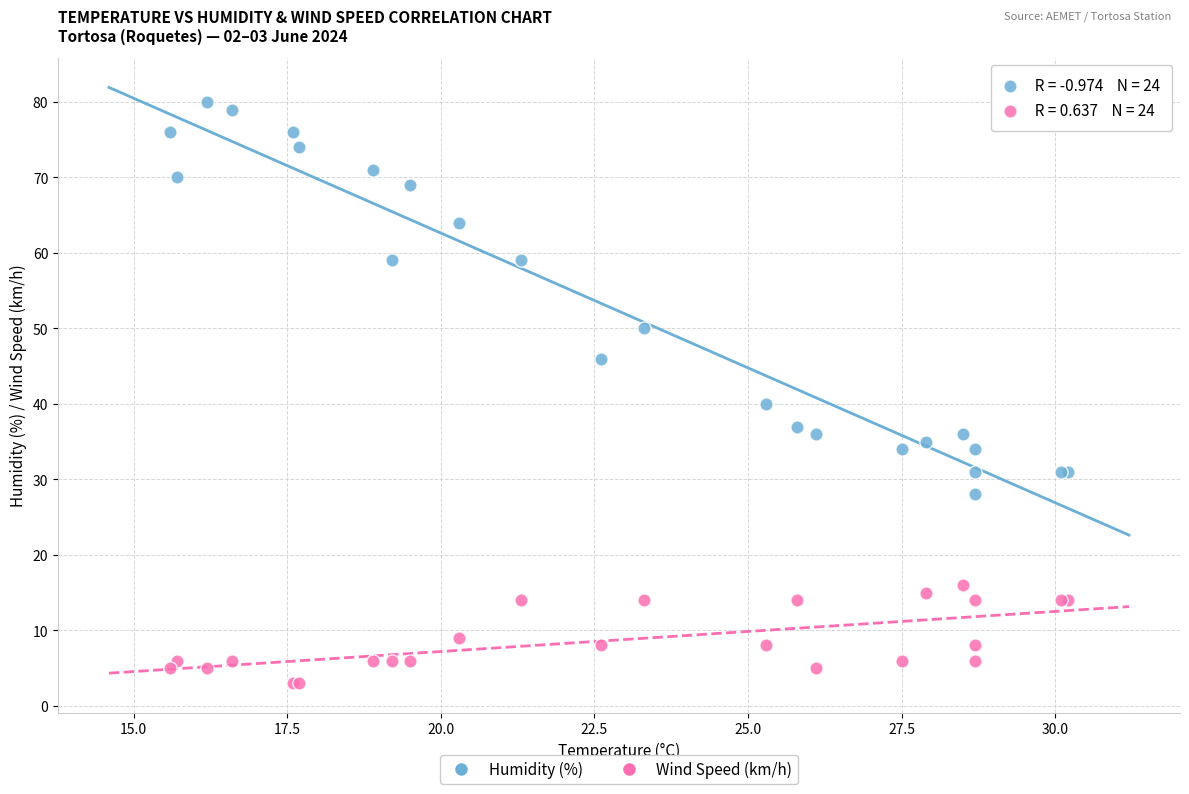

Which series contains the lowest Y value?

Wind Speed (km/h)